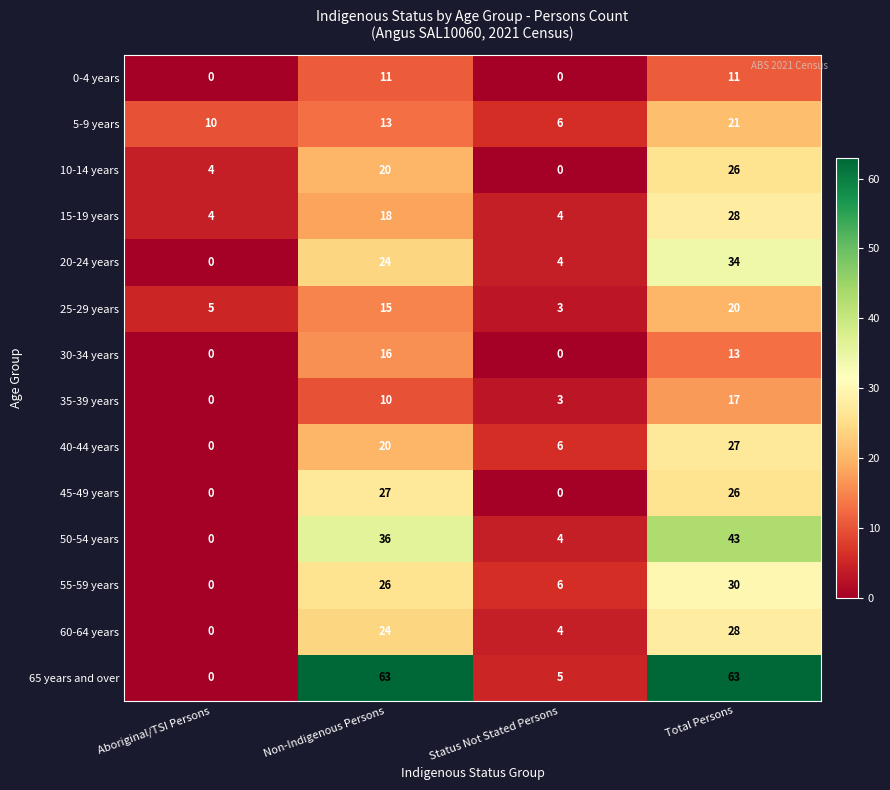

What is the spread (max minus min) of values at Status Not Stated Persons?

6